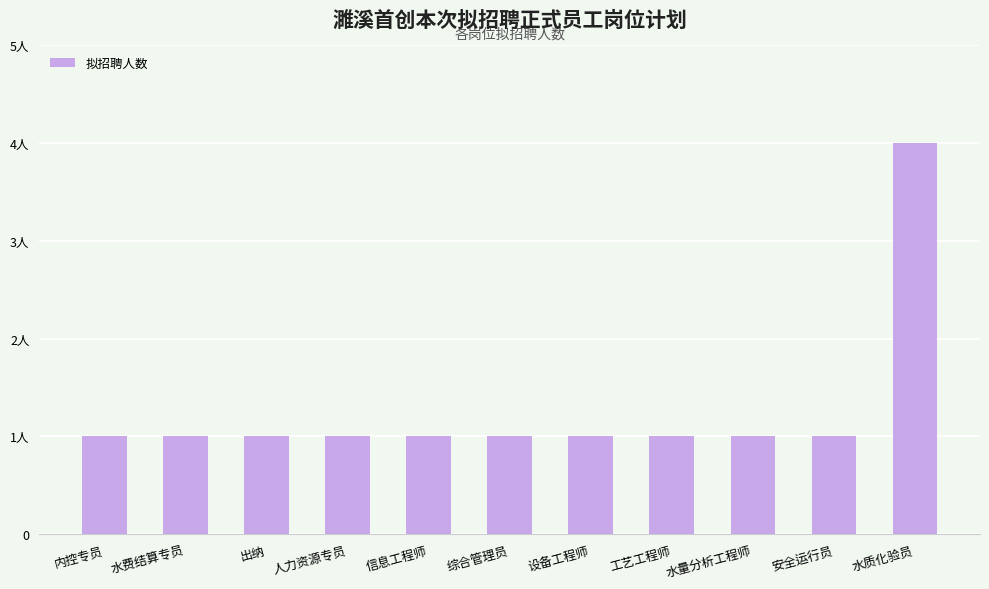

Rank the categories by value from lowest to highest.

内控专员, 水费结算专员, 出纳, 人力资源专员, 信息工程师, 综合管理员, 设备工程师, 工艺工程师, 水量分析工程师, 安全运行员, 水质化验员